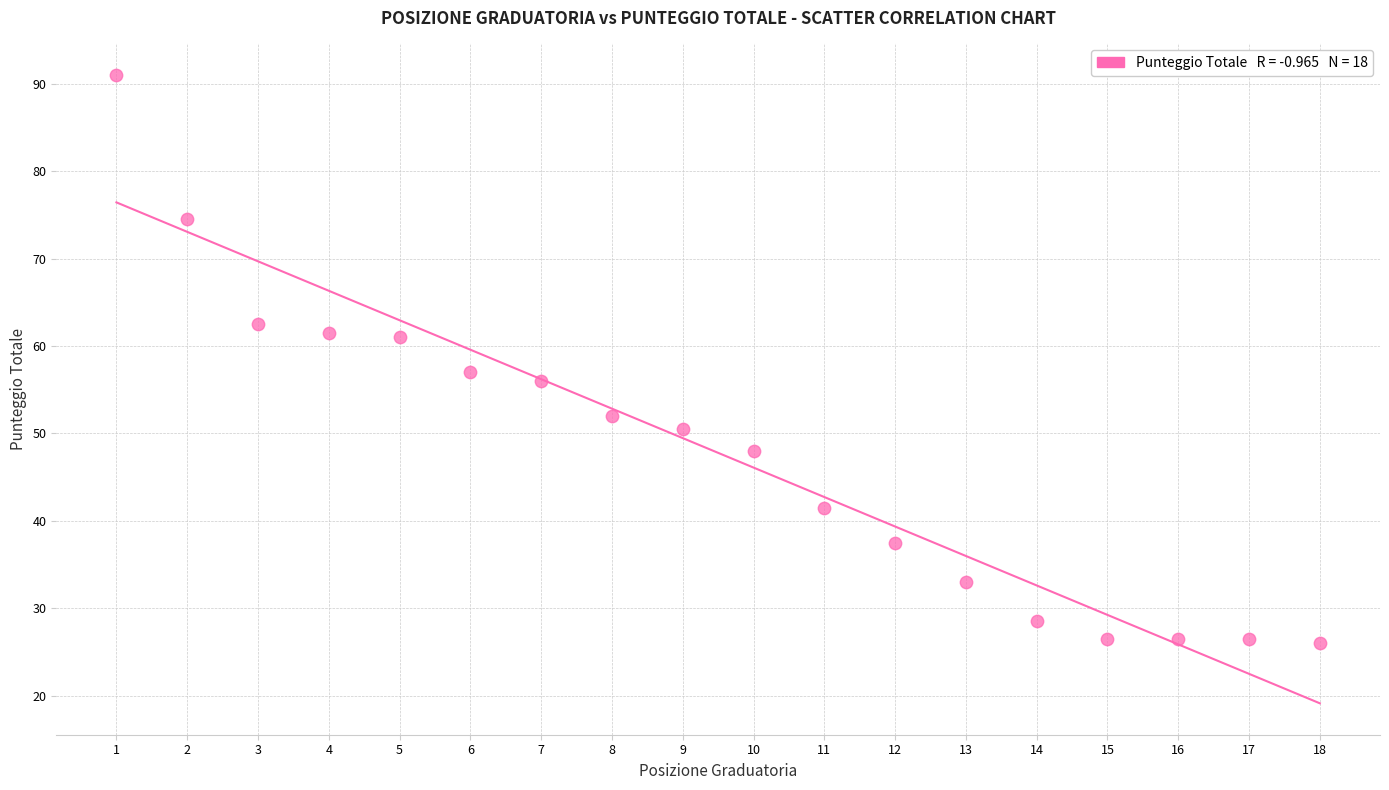

What Y value in the scatter plot is closest to 58?

57.0